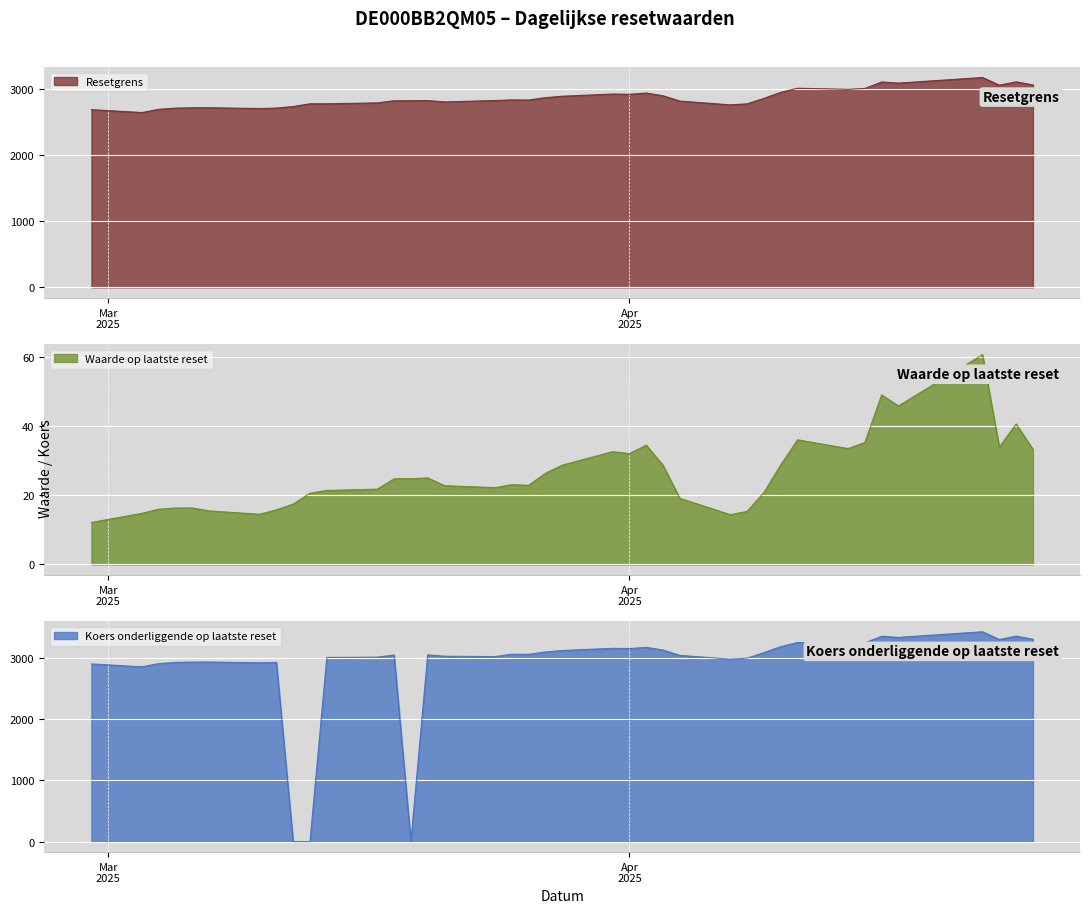

Reading left to right, extract all data points from this chart.

Resetgrens: 2025-04-25=3067.5	2025-04-24=3114.2	2025-04-23=3063.5	2025-04-22=3180.0	2025-04-17=3095.4	2025-04-16=3112.2	2025-04-15=3013.6	2025-04-14=3000.5	2025-04-11=3017.5	2025-04-10=2955.1	2025-04-09=2863.8	2025-04-08=2780.9	2025-04-07=2765.4	2025-04-04=2822.9	2025-04-03=2903.2	2025-04-02=2944.6	2025-04-01=2925.8	2025-03-31=2929.8	2025-03-28=2896.3	2025-03-27=2874.5	2025-03-26=2838.6	2025-03-25=2840.5	2025-03-24=2830.9	2025-03-21=2809.9	2025-03-20=2830.7	2025-03-19=2828.3	2025-03-18=2827.9	2025-03-17=2795.7	2025-03-14=2781.9	2025-03-13=2781.9	2025-03-12=2740.5	2025-03-11=2716.4	2025-03-10=2710.1	2025-03-07=2721.7	2025-03-06=2721.2	2025-03-05=2716.2	2025-03-04=2698.0	2025-03-03=2649.1	2025-02-28=2693.2
Waarde op laatste reset: 2025-04-25=33.4	2025-04-24=40.8	2025-04-23=34.0	2025-04-22=60.8	2025-04-17=46.0	2025-04-16=49.2	2025-04-15=35.3	2025-04-14=33.6	2025-04-11=36.1	2025-04-10=28.9	2025-04-09=20.9	2025-04-08=15.4	2025-04-07=14.4	2025-04-04=19.2	2025-04-03=28.7	2025-04-02=34.6	2025-04-01=32.1	2025-03-31=32.7	2025-03-28=28.8	2025-03-27=26.4	2025-03-26=22.9	2025-03-25=23.1	2025-03-24=22.3	2025-03-21=22.9	2025-03-20=25.1	2025-03-19=24.9	2025-03-18=24.8	2025-03-17=21.8	2025-03-14=21.5	2025-03-13=20.7	2025-03-12=17.5	2025-03-11=15.8	2025-03-10=14.6	2025-03-07=15.5	2025-03-06=16.4	2025-03-05=16.4	2025-03-04=16.0	2025-03-03=14.8	2025-02-28=12.2
Koers onderliggende op laatste reset: 2025-04-25=3298.4	2025-04-24=3348.6	2025-04-23=3294.1	2025-04-22=3419.4	2025-04-17=3328.4	2025-04-16=3346.4	2025-04-15=3240.4	2025-04-14=3226.3	2025-04-11=3244.6	2025-04-10=3177.5	2025-04-09=3079.4	2025-04-08=2990.2	2025-04-07=2973.6	2025-04-04=3035.4	2025-04-03=3121.7	2025-04-02=3166.2	2025-04-01=3146.0	2025-03-31=3150.3	2025-03-28=3114.3	2025-03-27=3090.9	2025-03-26=3052.3	2025-03-25=3054.3	2025-03-24=3015.6	2025-03-21=3021.4	2025-03-20=3043.8	2025-03-19=0.0	2025-03-18=3040.8	2025-03-17=3006.1	2025-03-14=3001.1	2025-03-13=0.0	2025-03-12=0.0	2025-03-11=2920.9	2025-03-10=2914.1	2025-03-07=2926.6	2025-03-06=2926.0	2025-03-05=2920.6	2025-03-04=2901.1	2025-03-03=2848.5	2025-02-28=2895.9